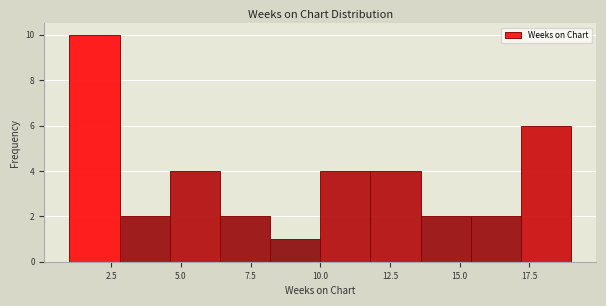

Around what value on the x-axis is the tallest bar? Give the approximate position of its centre, as read against the axis.

2.0